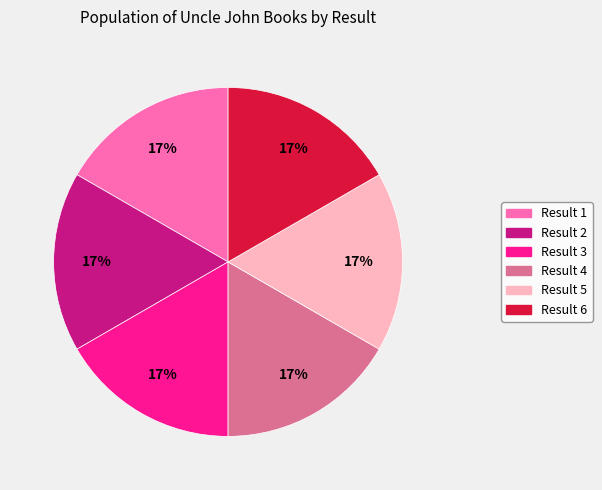

Is there a majority slice in this chart?

No